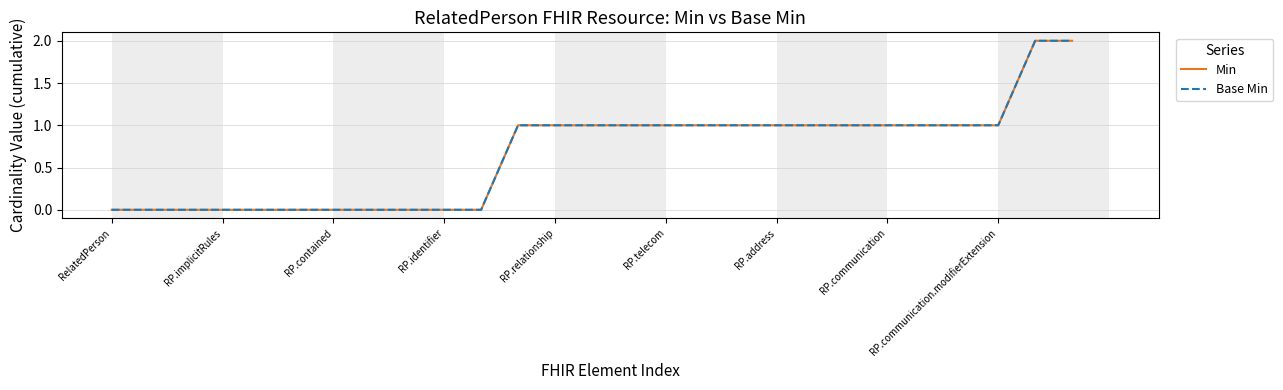

Which series has the largest total across all categories?

Min